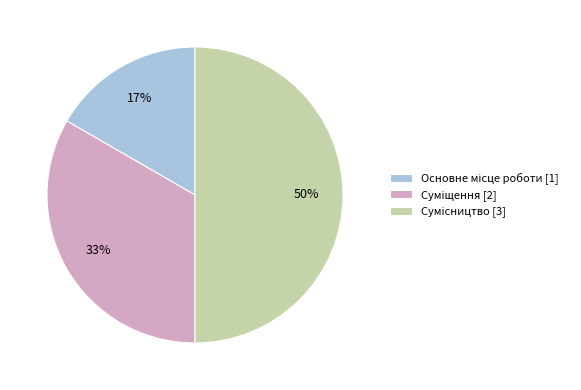

To the nearest percent, what is the difference between the largest and smallest slice percentages?

33%